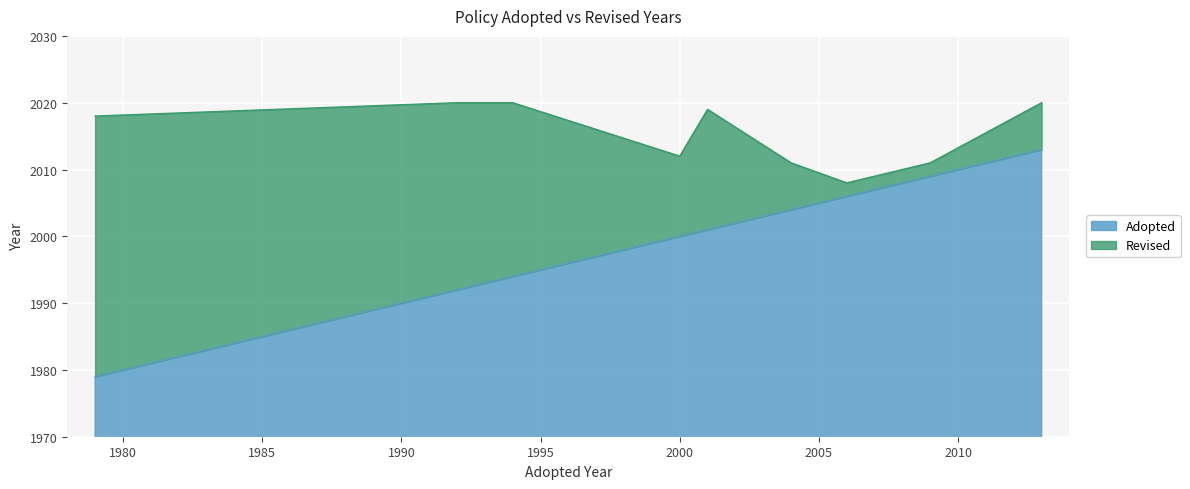

Where is Revised nearest to the value 2014?

2000